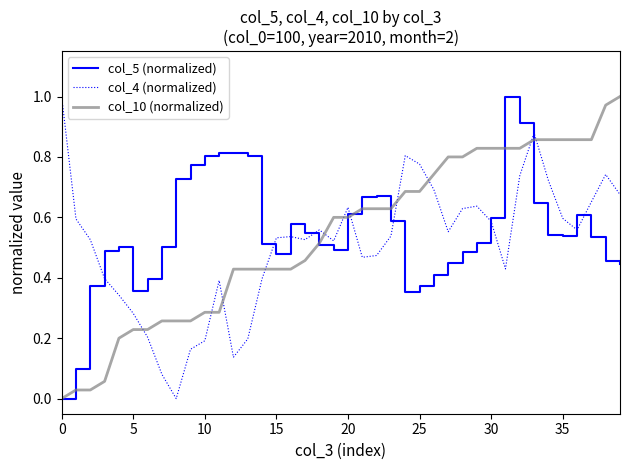

How many lines are shown in the chart?

3